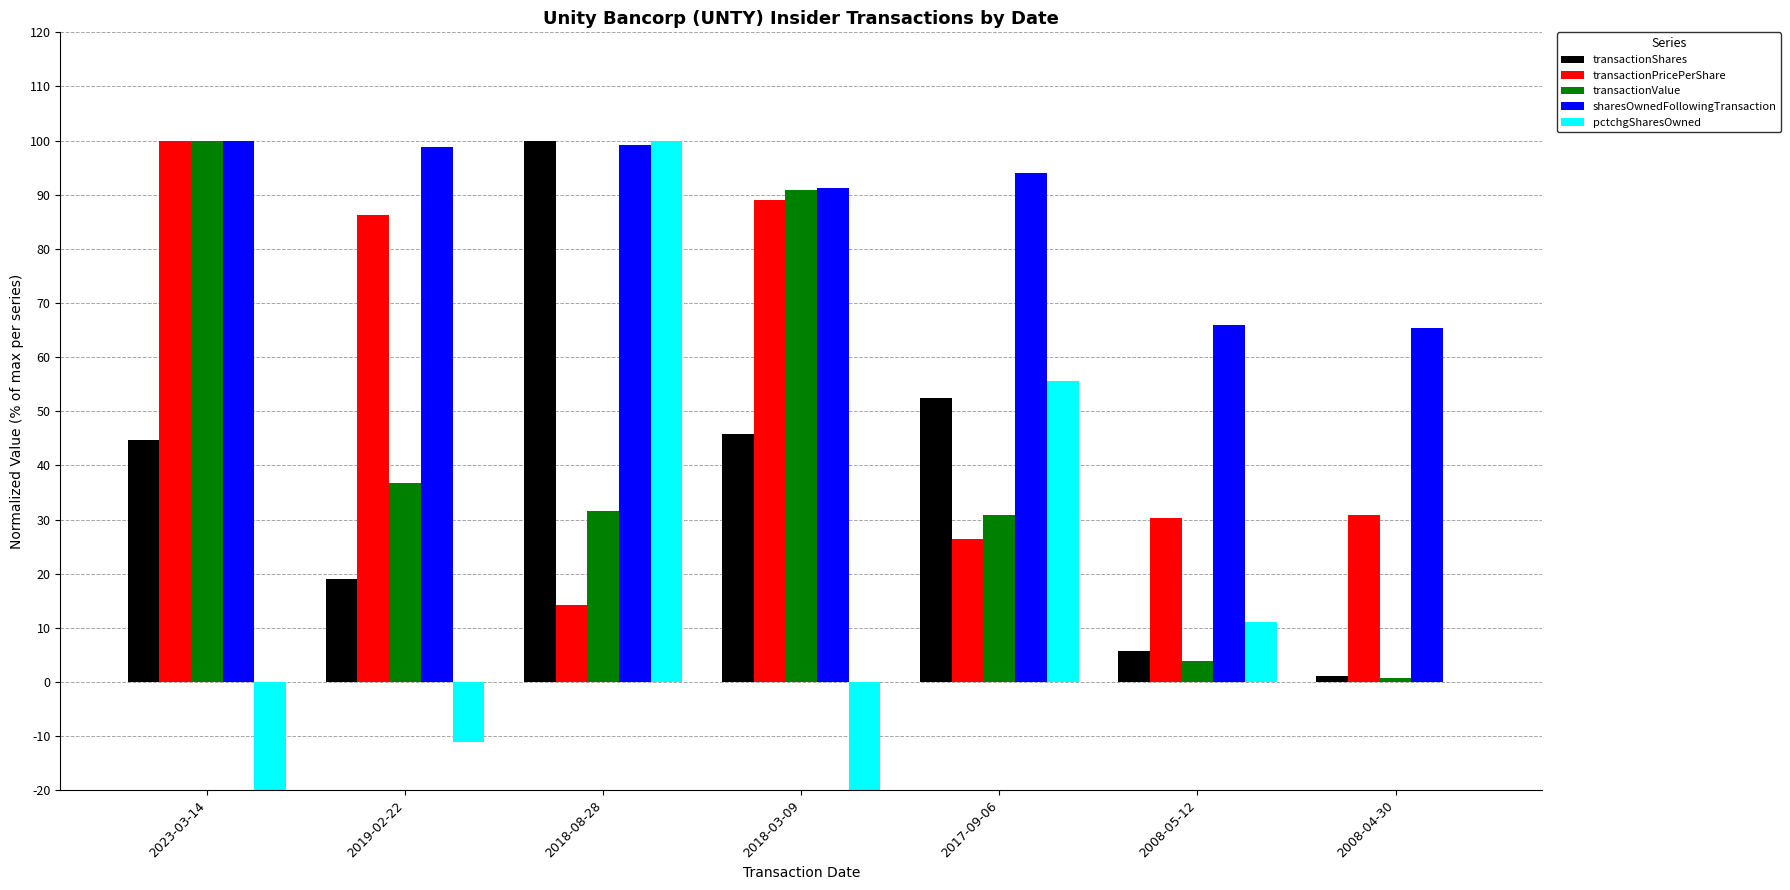

The transactionPricePerShare series shows 26.4 at 2017-09-06. True or false?

True